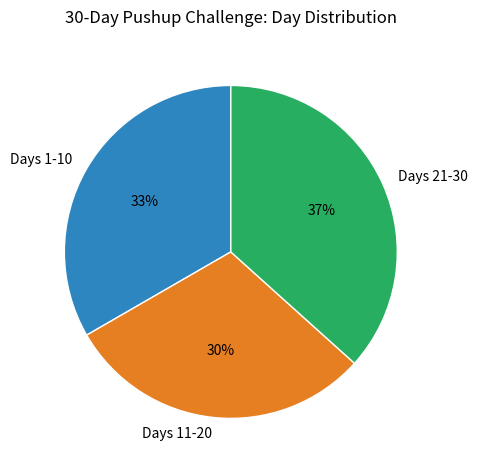

Between Days 21-30 and Days 1-10, which is larger?

Days 21-30